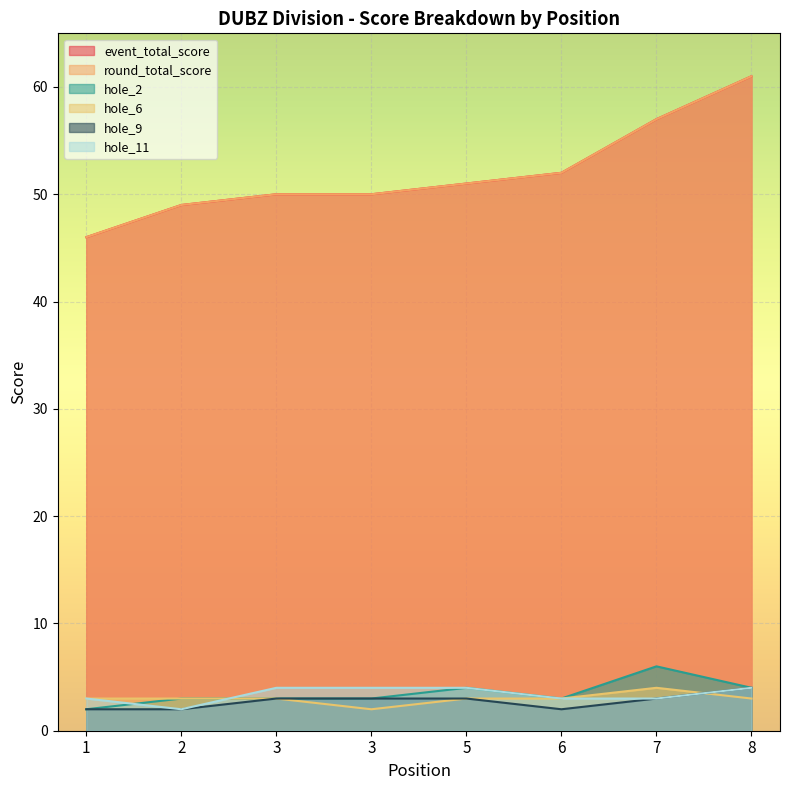

Which series changed the most between 3 and 6?

event_total_score